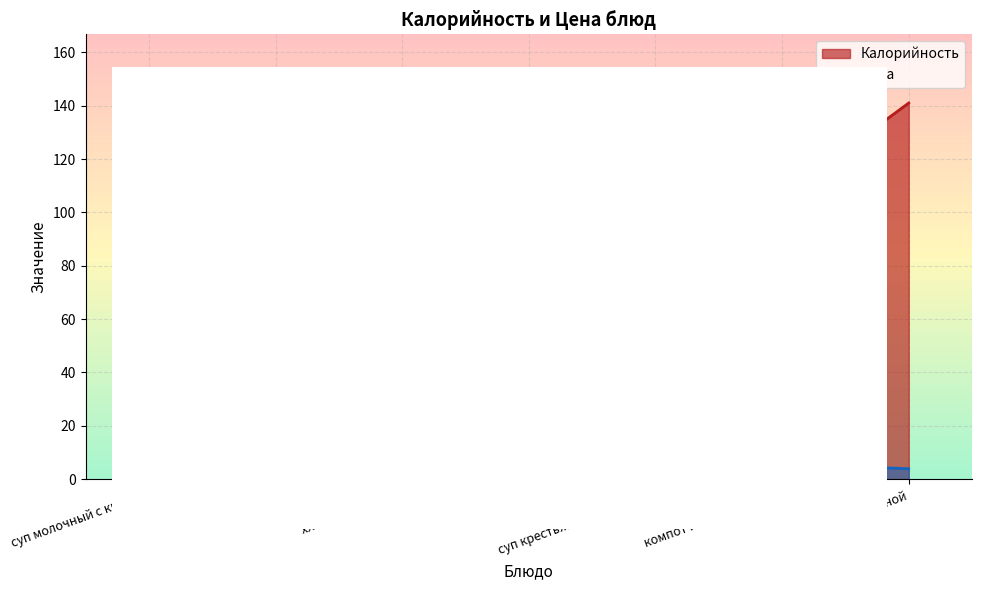

Which category has the highest value in the Цена series?

бананы